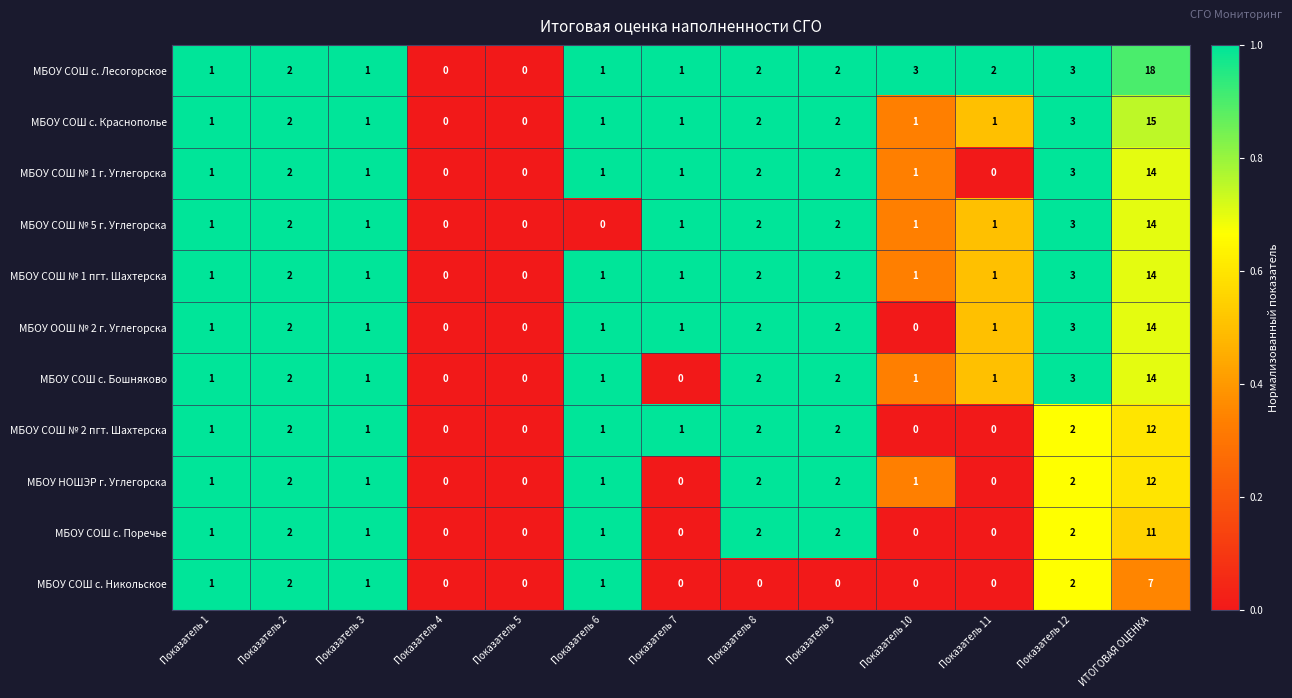

Is the value of МБОУ СОШ № 5 г. Углегорска at Показатель 11 greater than the value of МБОУ СОШ с. Поречье at ИТОГОВАЯ ОЦЕНКА?

No